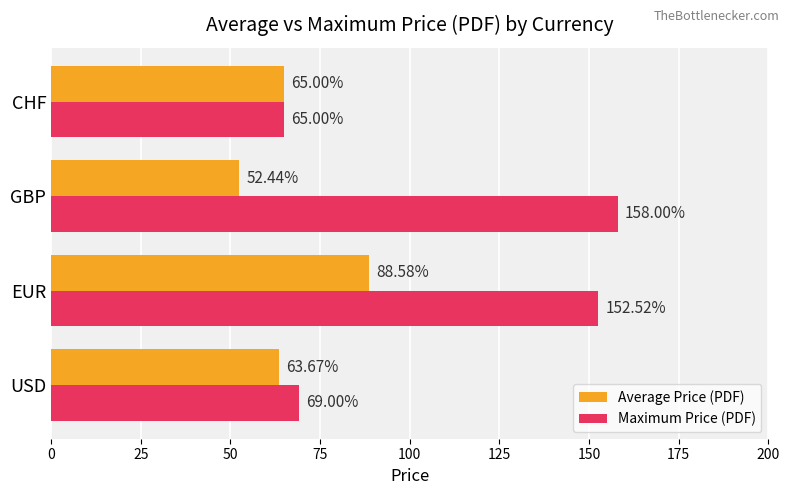

Which series has the widest spread of values?

Maximum Price (PDF)